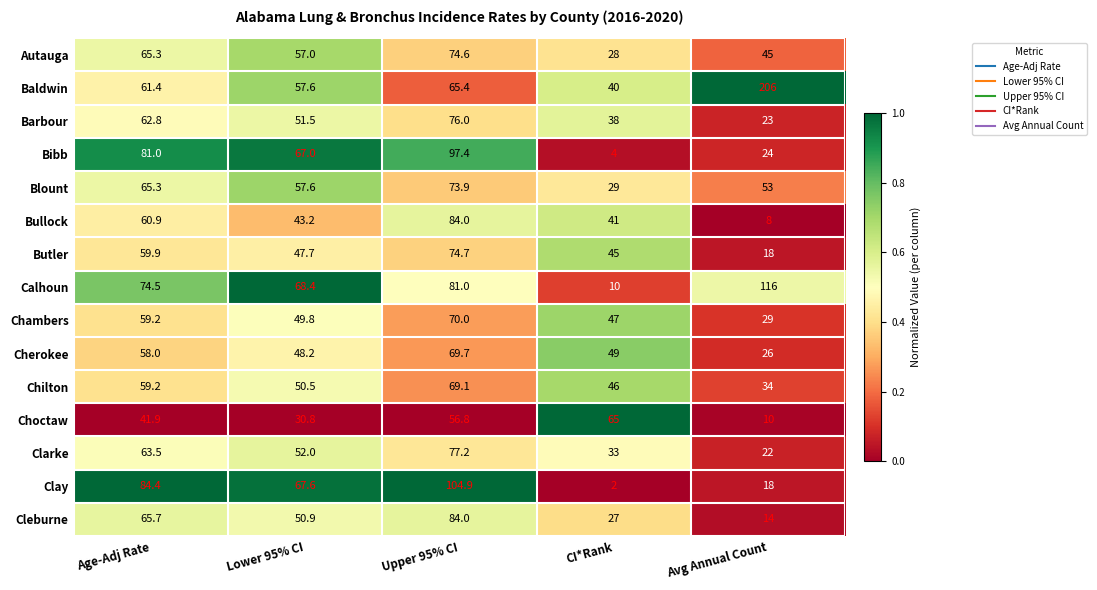

At which category is the sum across all series the highest?

Upper 95% CI